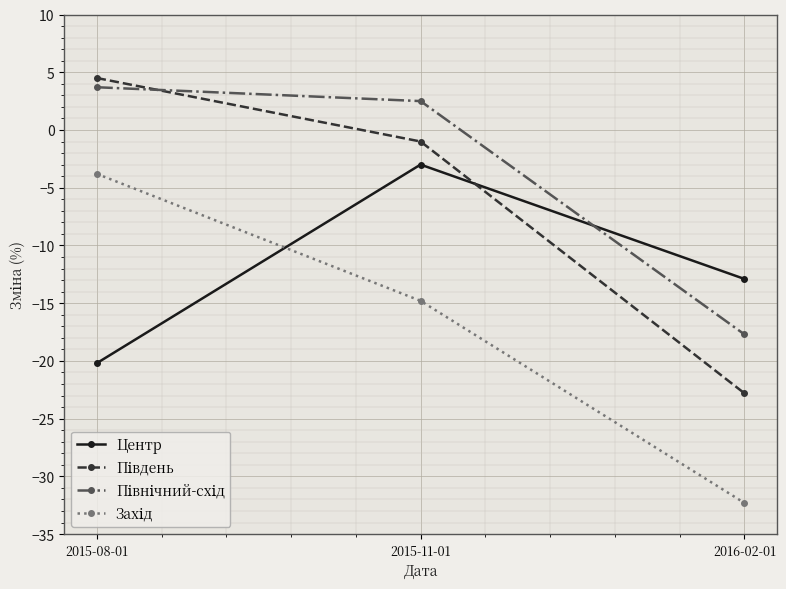

Rank the categories by Центр value from lowest to highest.

2015-08-01, 2016-02-01, 2015-11-01